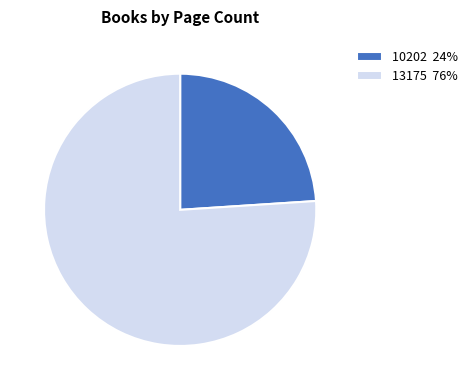

What is the ratio of the value at 13175 to the value at 10202?

3.2